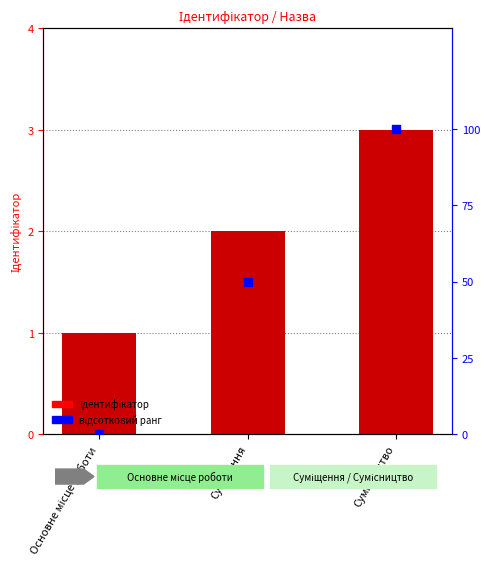

At how many categories does at least one series exceed 21?

2